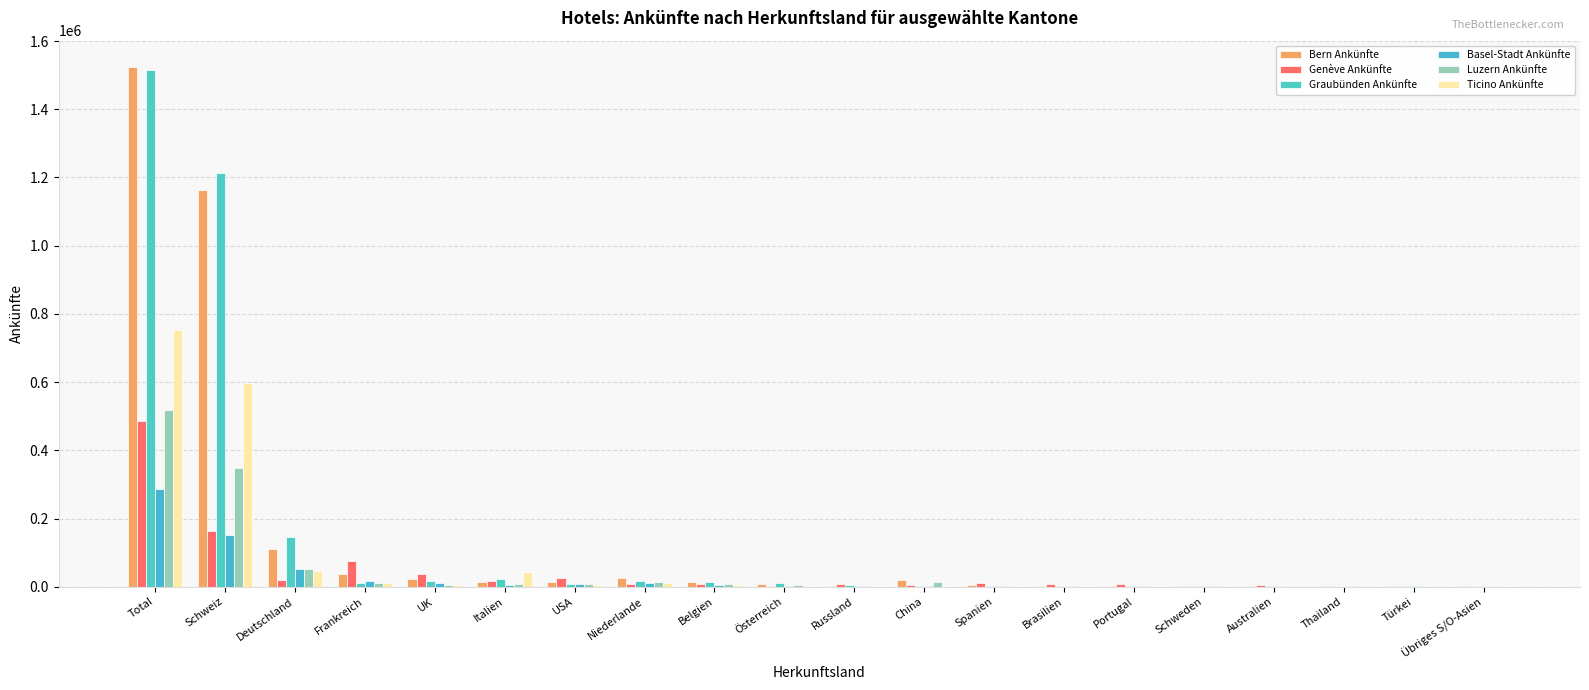

Which series changed the most between Deutschland and China?

Graubünden Ankünfte